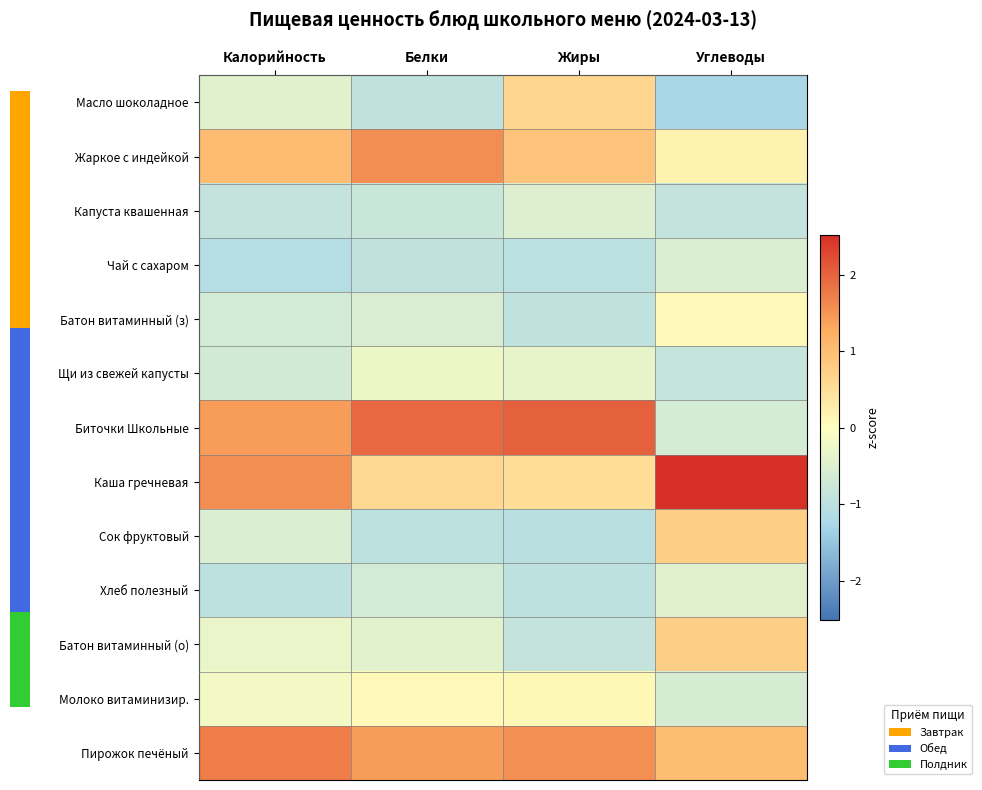

Reading right to left, what are all the values shown in this chart?

Масло шоколадное: Углеводы=-1.3	Жиры=0.6	Белки=-0.9	Калорийность=-0.4
Жаркое с индейкой: Углеводы=0.2	Жиры=0.9	Белки=1.6	Калорийность=1.0
Капуста квашенная: Углеводы=-0.9	Жиры=-0.5	Белки=-0.8	Калорийность=-0.9
Чай с сахаром: Углеводы=-0.5	Жиры=-1.0	Белки=-0.9	Калорийность=-1.1
Батон витаминный (з): Углеводы=0.1	Жиры=-0.9	Белки=-0.6	Калорийность=-0.7
Щи из свежей капусты: Углеводы=-0.9	Жиры=-0.3	Белки=-0.3	Калорийность=-0.7
Биточки Школьные: Углеводы=-0.6	Жиры=2.0	Белки=1.9	Калорийность=1.4
Каша гречневая: Углеводы=2.5	Жиры=0.5	Белки=0.6	Калорийность=1.6
Сок фруктовый: Углеводы=0.8	Жиры=-1.0	Белки=-1.0	Калорийность=-0.5
Хлеб полезный: Углеводы=-0.5	Жиры=-1.0	Белки=-0.7	Калорийность=-1.0
Батон витаминный (о): Углеводы=0.8	Жиры=-0.9	Белки=-0.4	Калорийность=-0.3
Молоко витаминизир.: Углеводы=-0.6	Жиры=0.1	Белки=0.1	Калорийность=-0.2
Пирожок печёный: Углеводы=1.0	Жиры=1.5	Белки=1.4	Калорийность=1.7